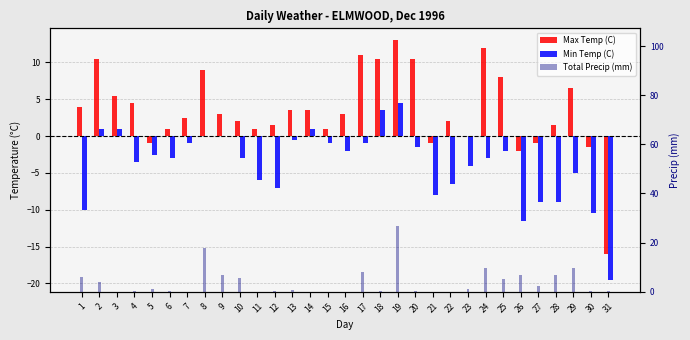

Is the value of Min Temp (C) at 10 greater than the value of Total Precip (mm) at 25?

No